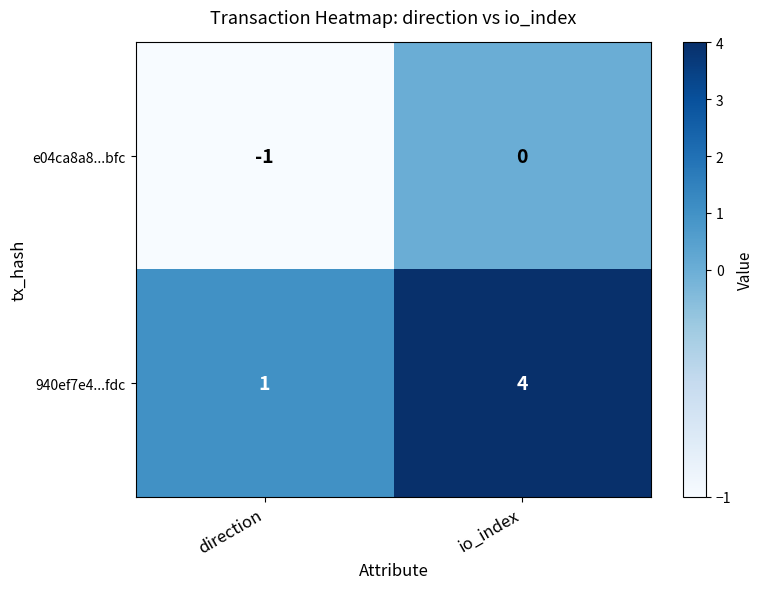

What is the spread (max minus min) of values at direction?

2